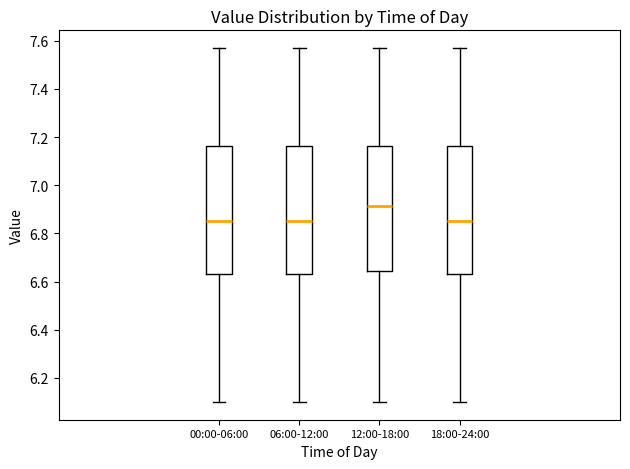

Reading left to right, read every box against the y-axis: the position of its median line, the range the box covers, and the ends of its whiskers. The values are not printed on the chart, so give them approximately, as read against the axis.

00:00-06:00: median 6.86, box 6.64 to 7.16, whiskers 6.10 to 7.58
06:00-12:00: median 6.86, box 6.64 to 7.16, whiskers 6.10 to 7.58
12:00-18:00: median 6.92, box 6.64 to 7.16, whiskers 6.10 to 7.58
18:00-24:00: median 6.86, box 6.64 to 7.16, whiskers 6.10 to 7.58